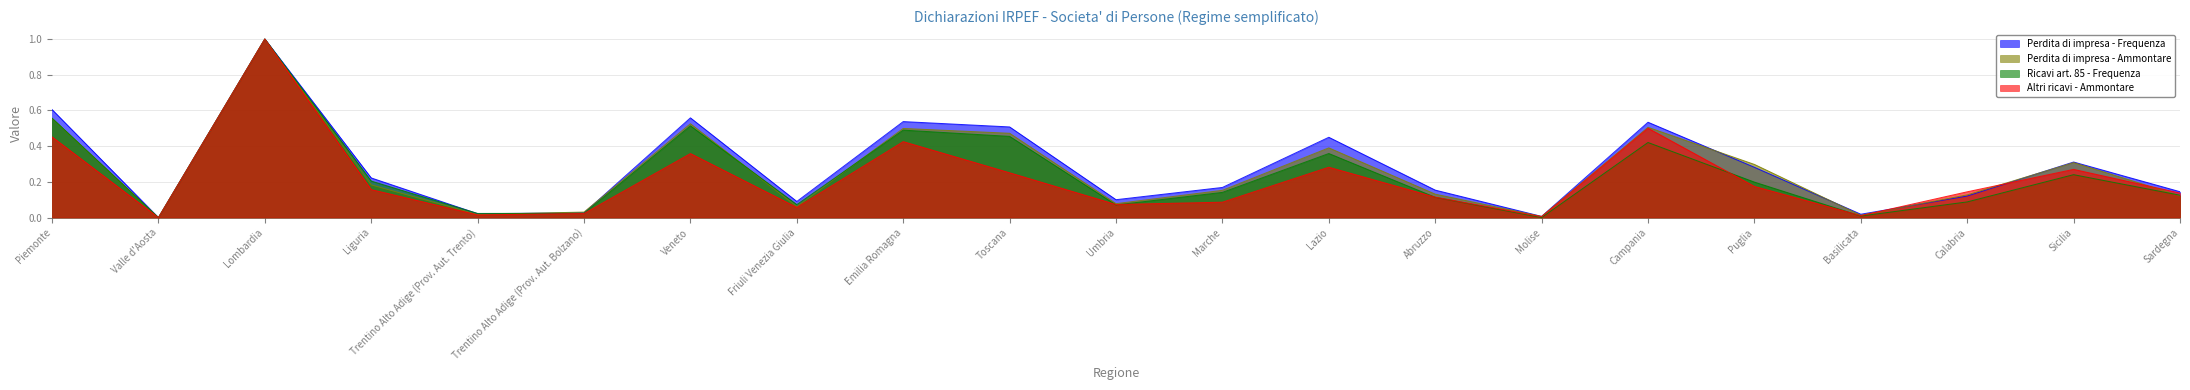

What is the label of the 5th point from the left?

Trentino Alto Adige (Prov. Aut. Trento)